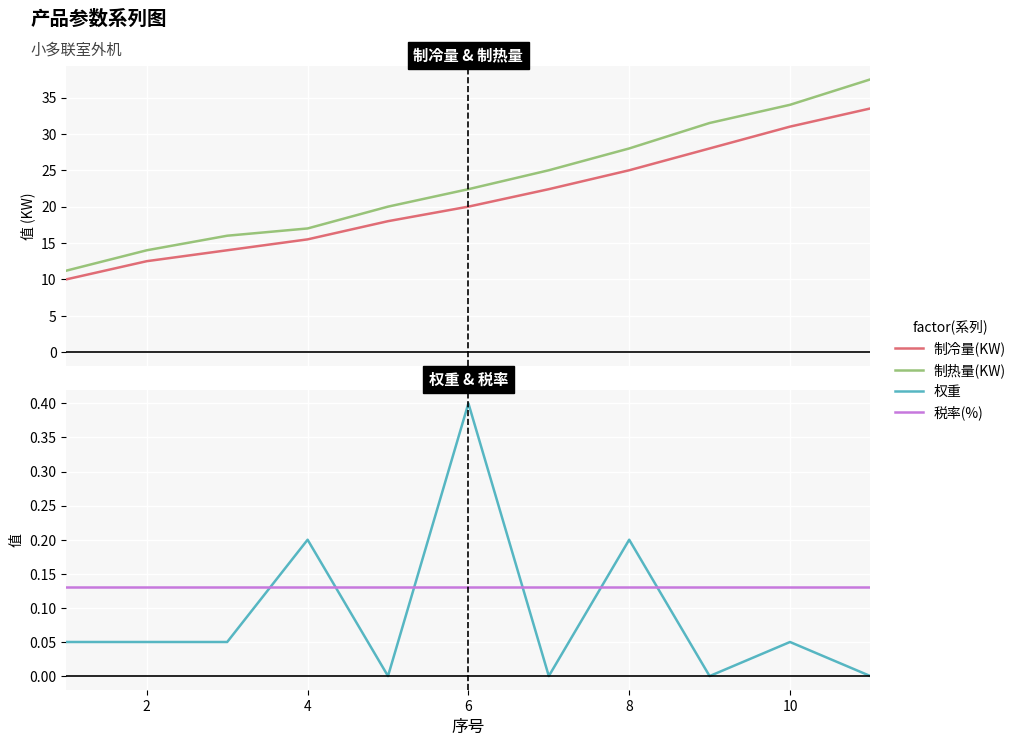

Does the chart display data point markers on the line(s)?

No